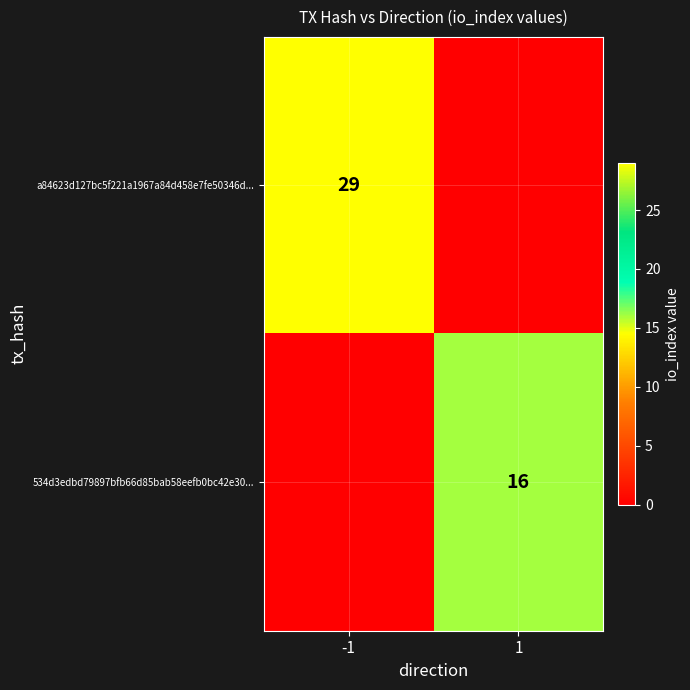

True or false: 534d3edbd79897bfb66d85bab58eefb0bc42e30... has a value of 16 at 1.

True